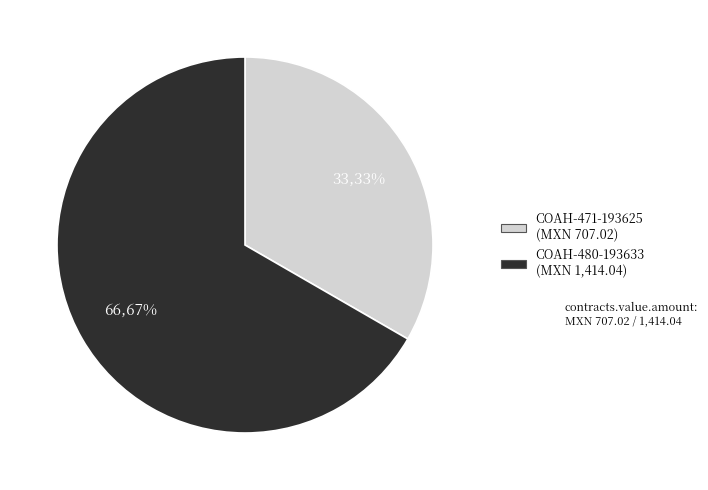

Is there any slice that represents more than half of the pie?

Yes